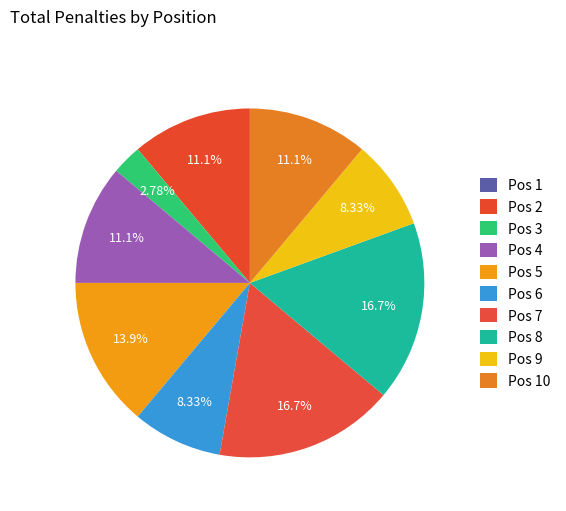

Is there a majority slice in this chart?

No